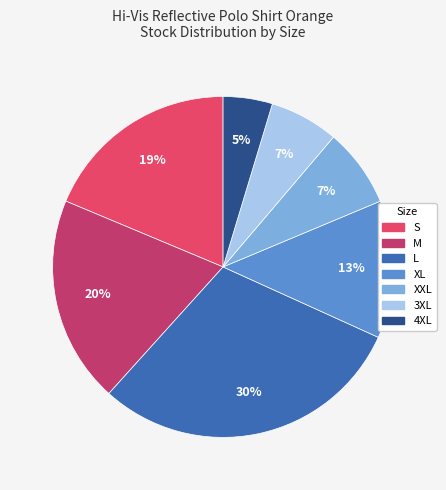

To the nearest percent, what percentage of the pie is XL?

13%